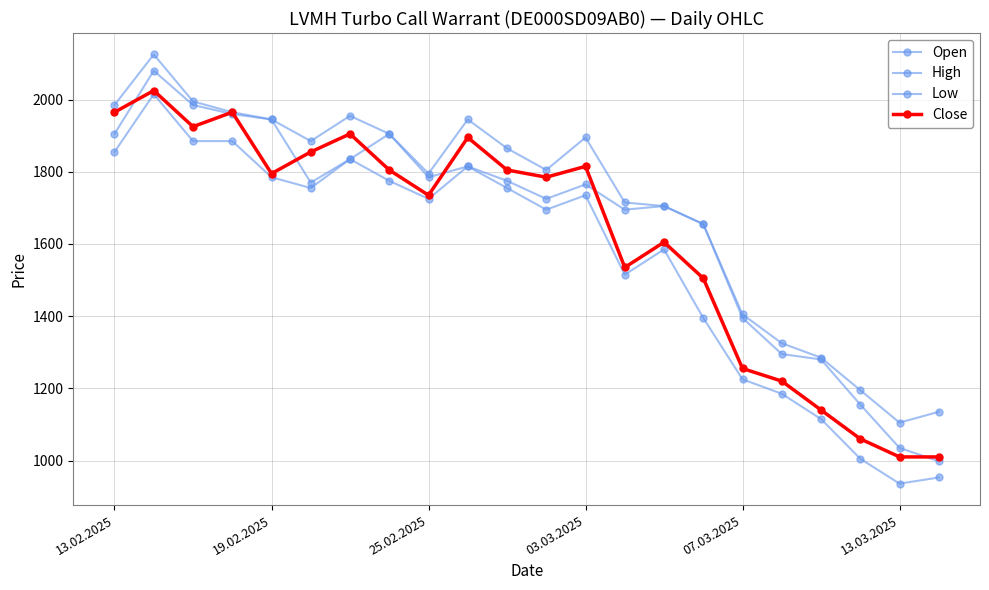

Is this an area chart (filled region under the line)?

No